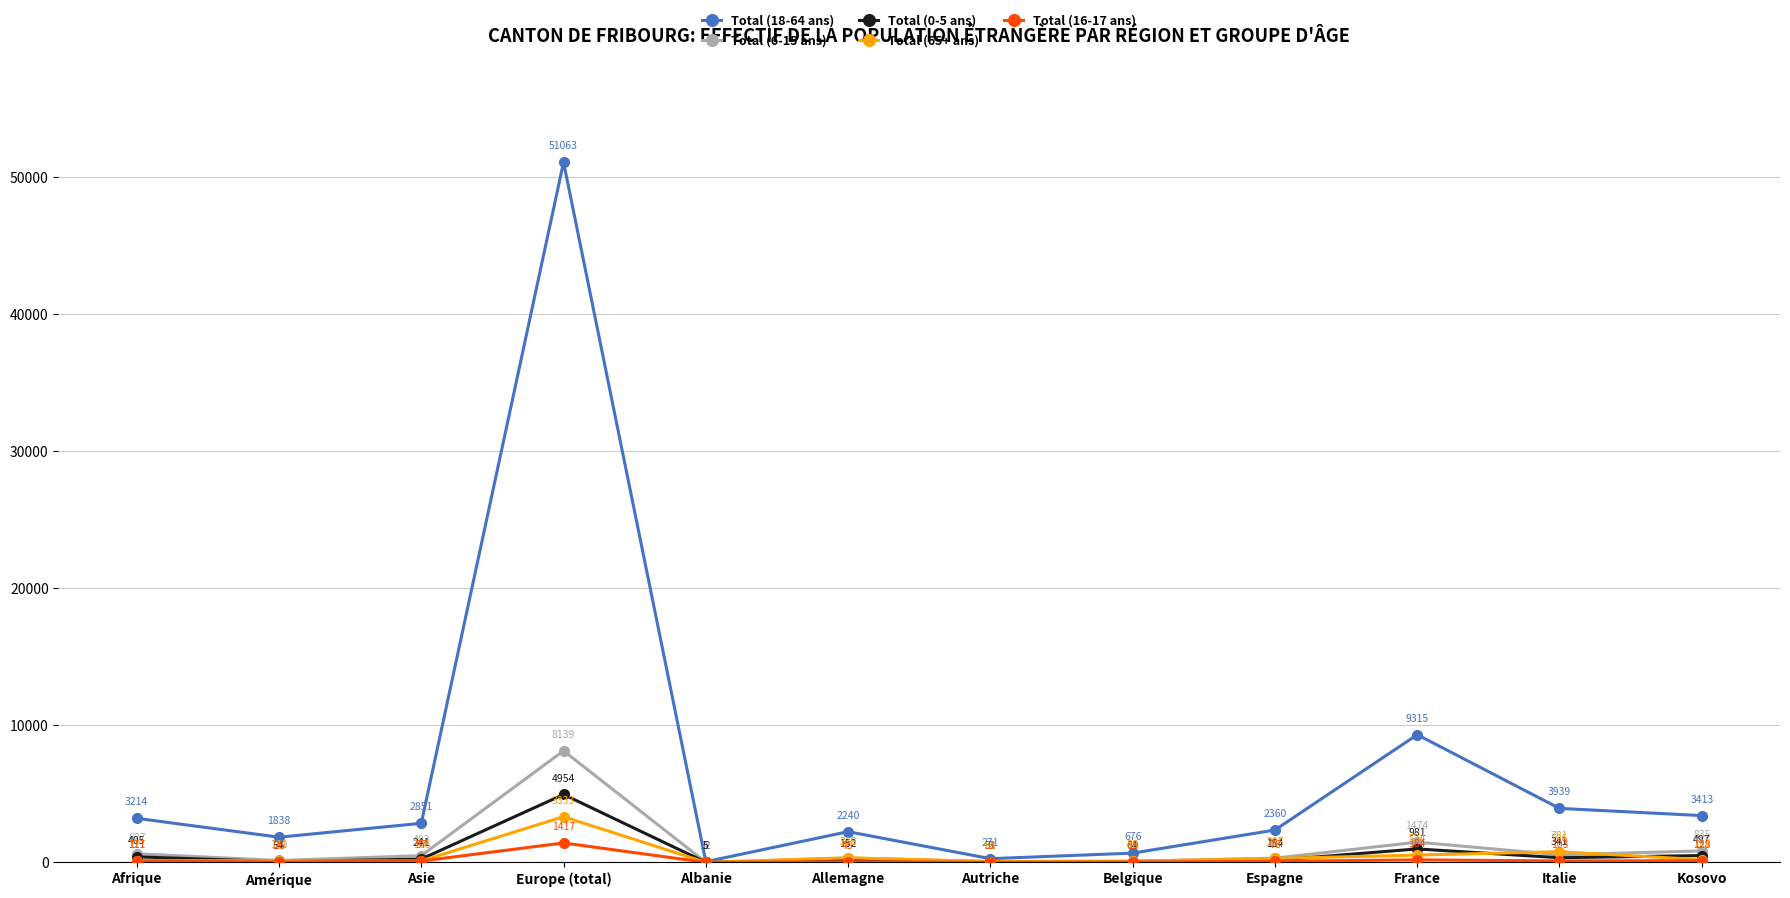

What are all the series names shown in the legend?

Total (18-64 ans), Total (6-15 ans), Total (0-5 ans), Total (65+ ans), Total (16-17 ans)